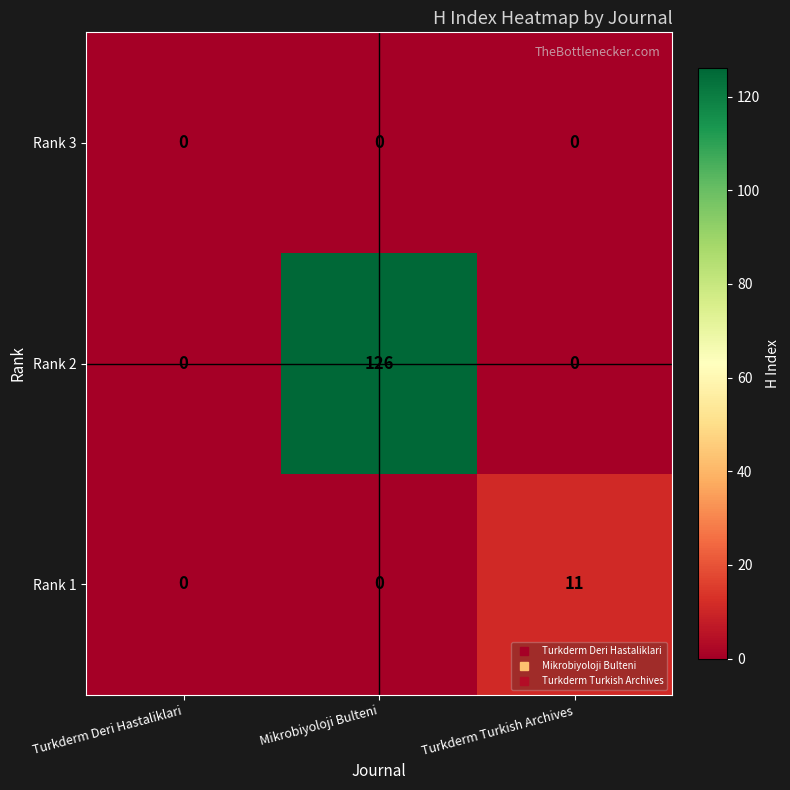

How many positive values does the Rank 2 series have?

1